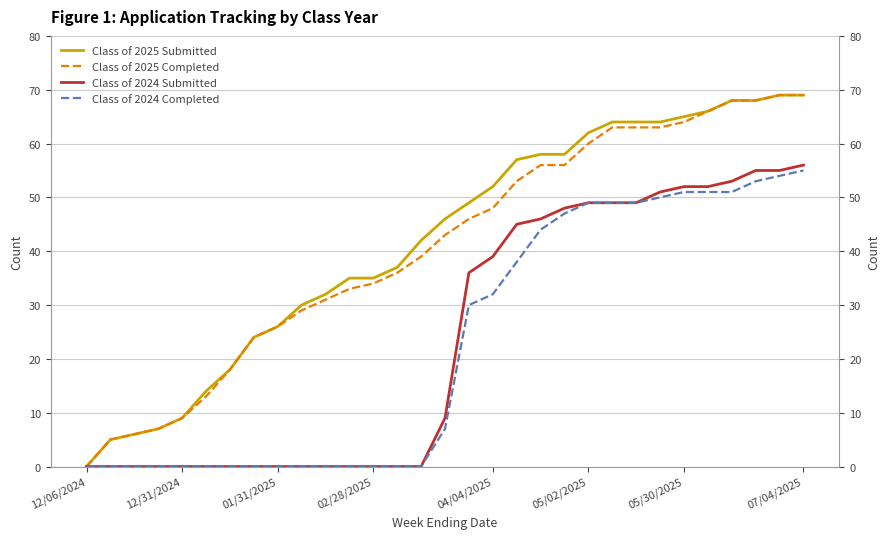

Is this an area chart (filled region under the line)?

No